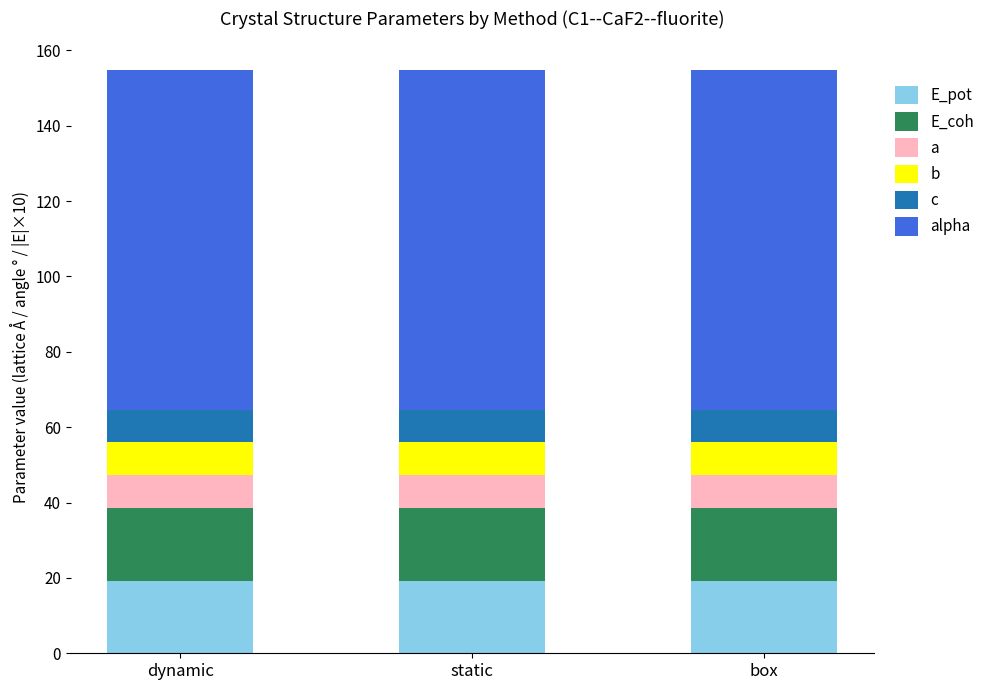

How many bars are there in total?

3